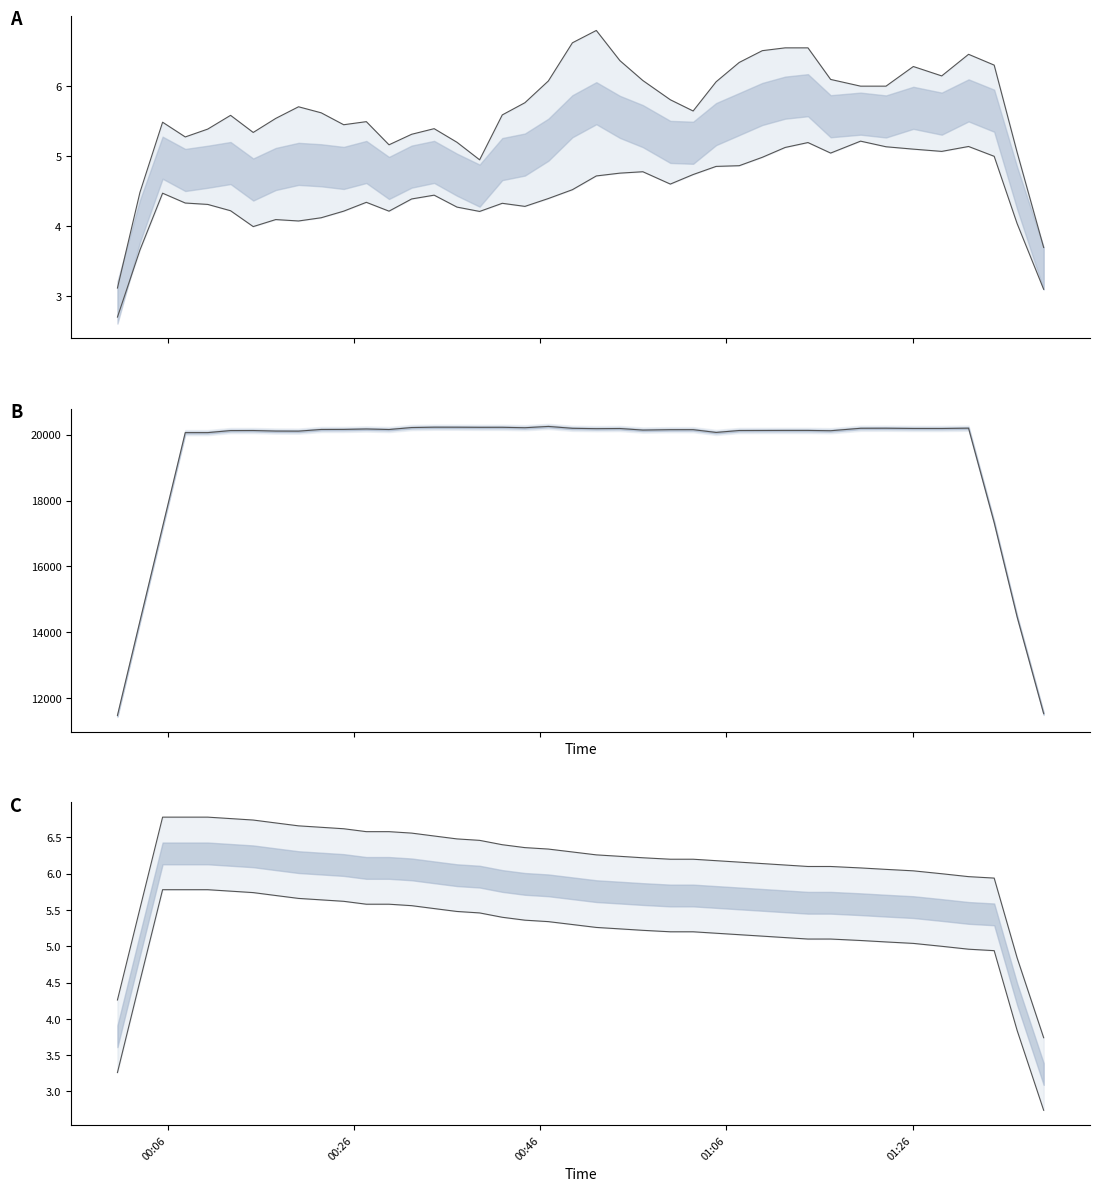

The value of Humidity at 30 is 52.4. True or false?

False